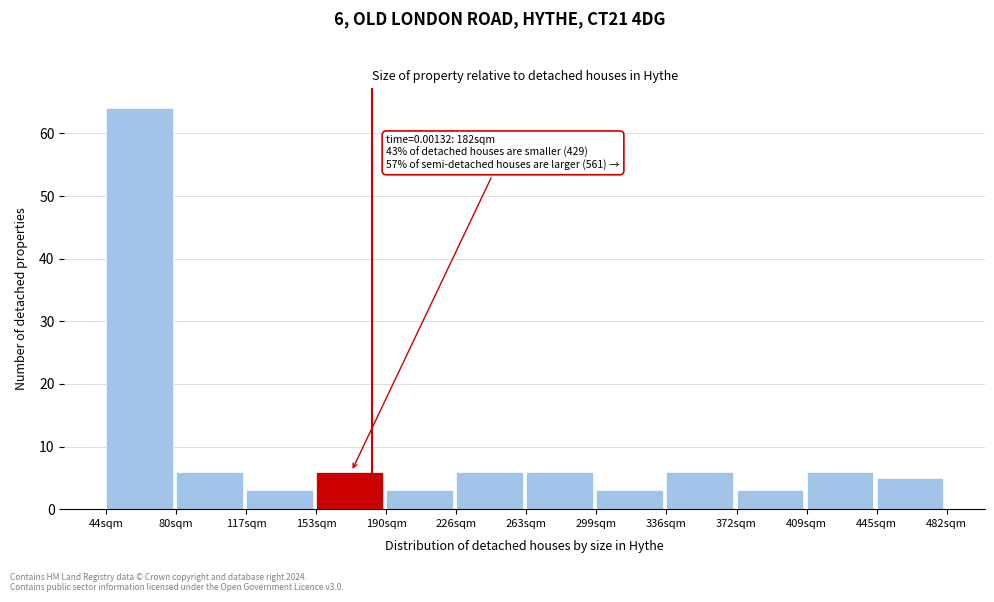

Over which range of the x-axis is the bar tallest?

44.0 to 80.5